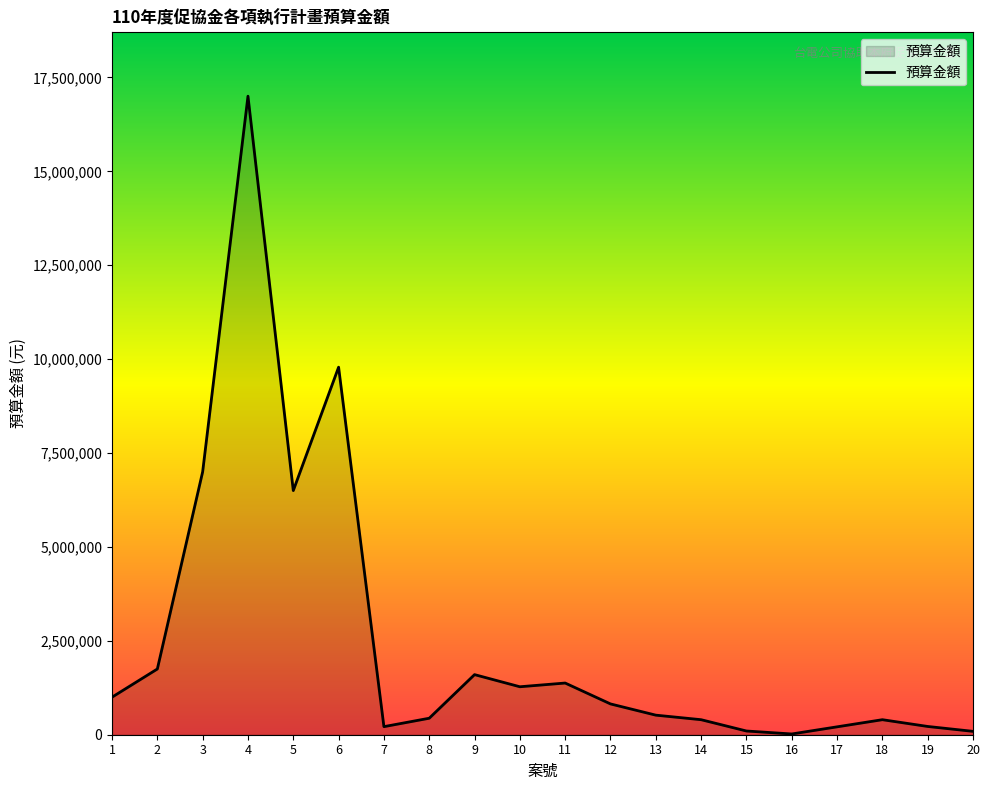

What is the change in value from 6 to 8?

-9346000